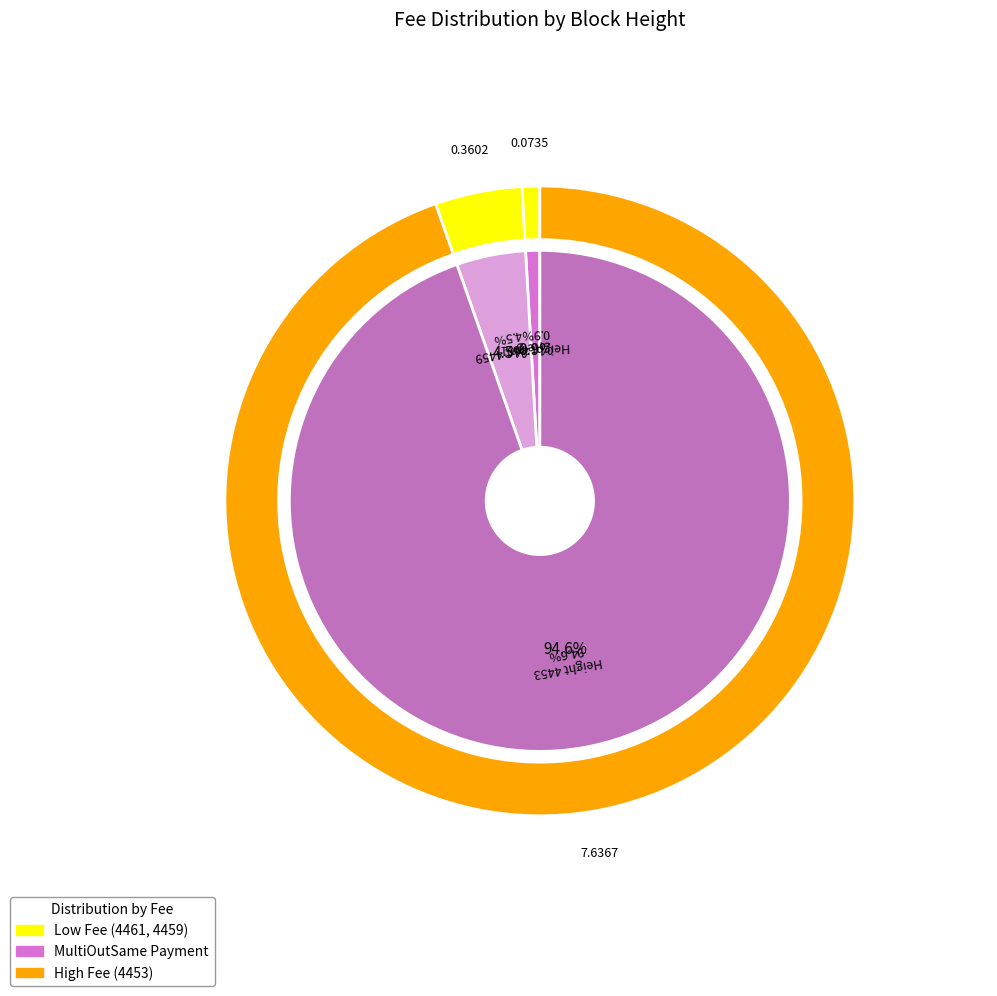

To the nearest percent, what is the average slice percentage?

33%